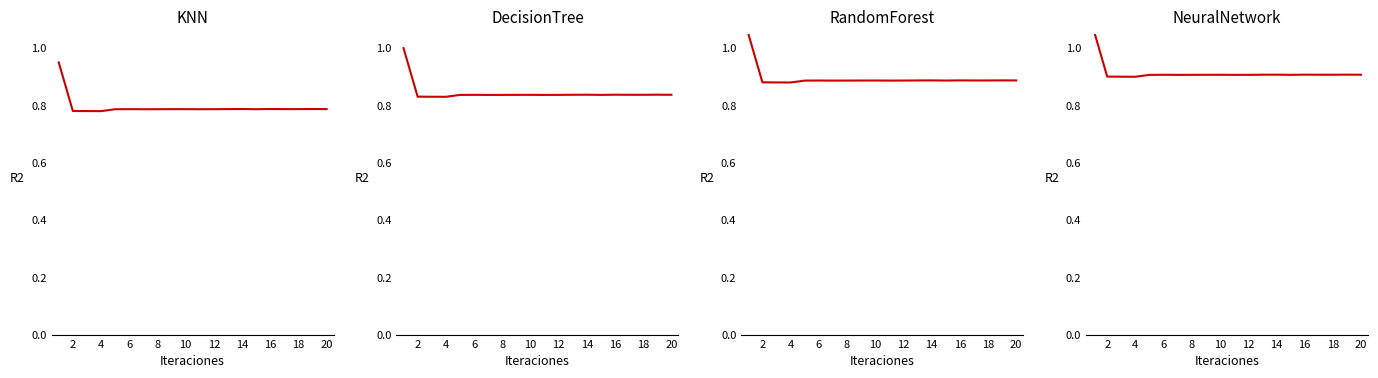

What is the value of the 12th point from the left?

0.9